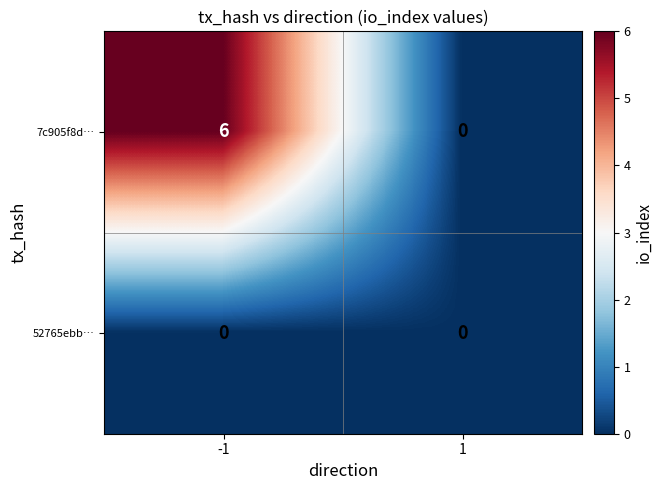

Which series changed the most between -1 and 1?

7c905f8d…